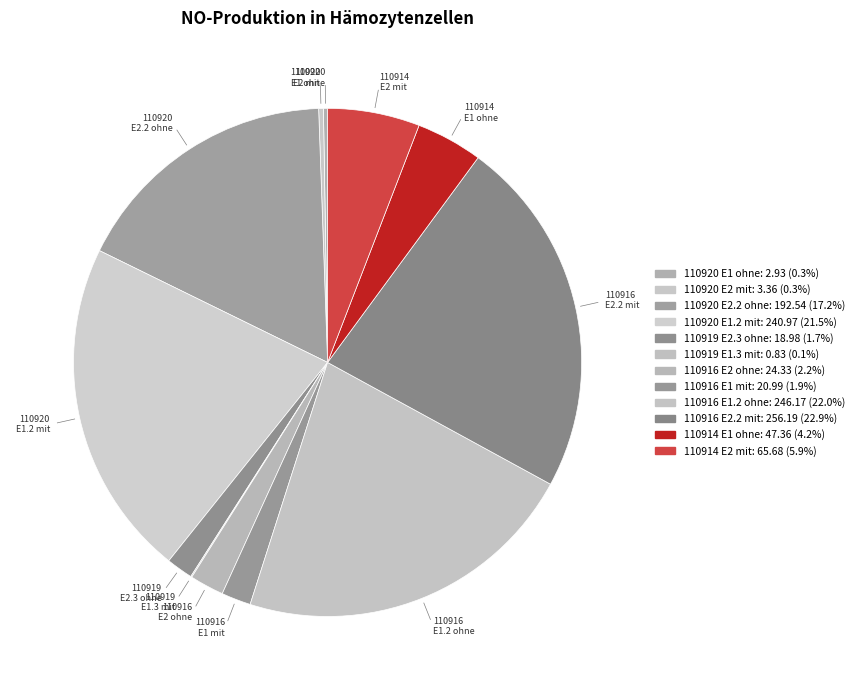

Which category has the smallest portion of the pie?

110919 E1.3 mit